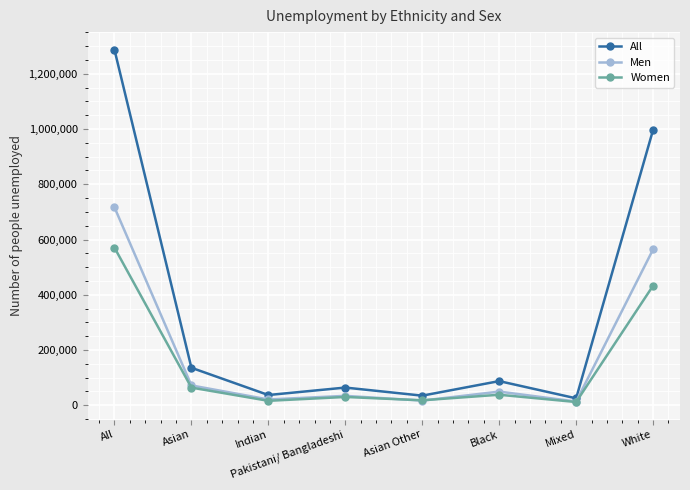

Which category has the highest value across all series?

All